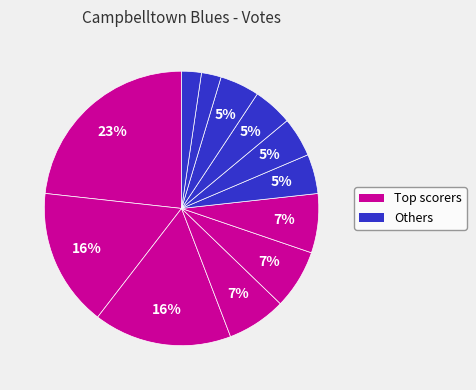

To the nearest percent, what is the difference between the largest and smallest slice percentages?

21%